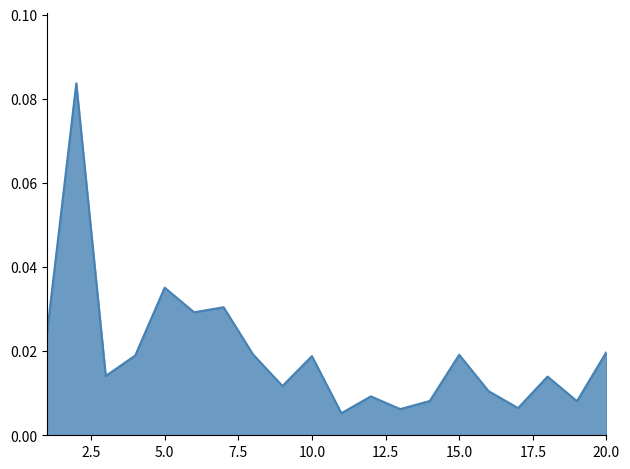

Count the number of categories in the chart.

20